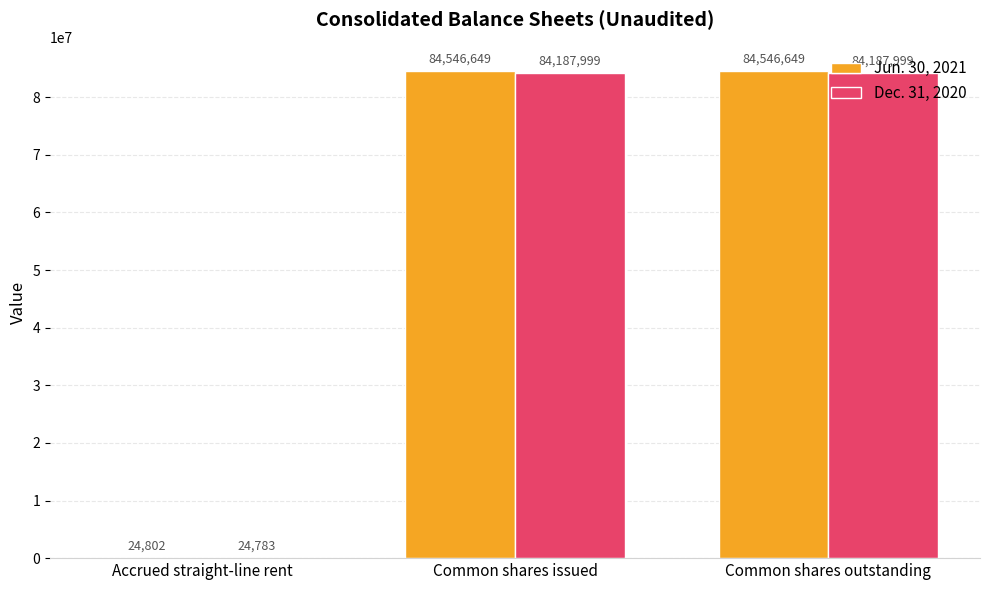

Count the number of data series in this chart.

2